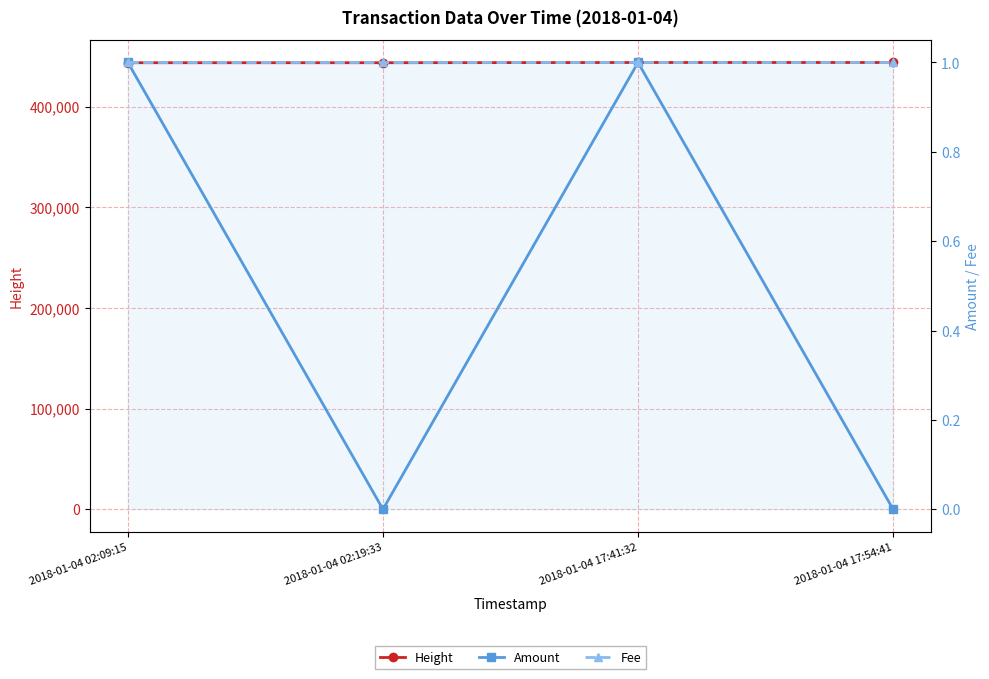

How many data points does each series have?

4